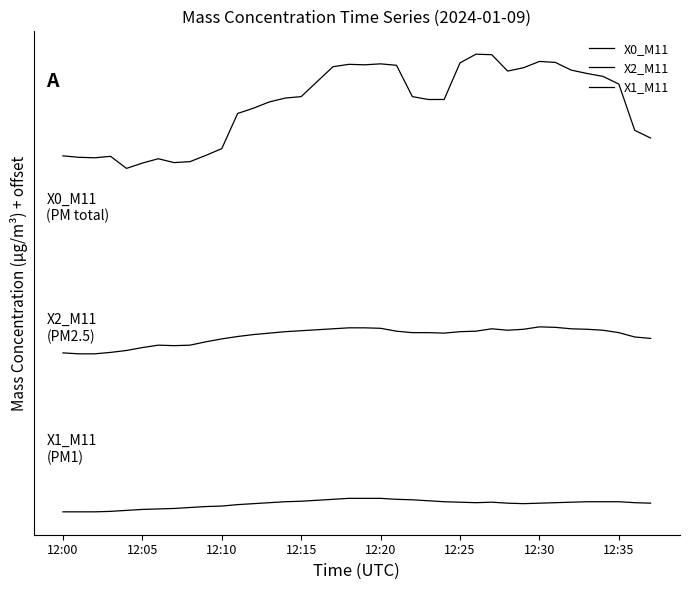

Is this an area chart (filled region under the line)?

No